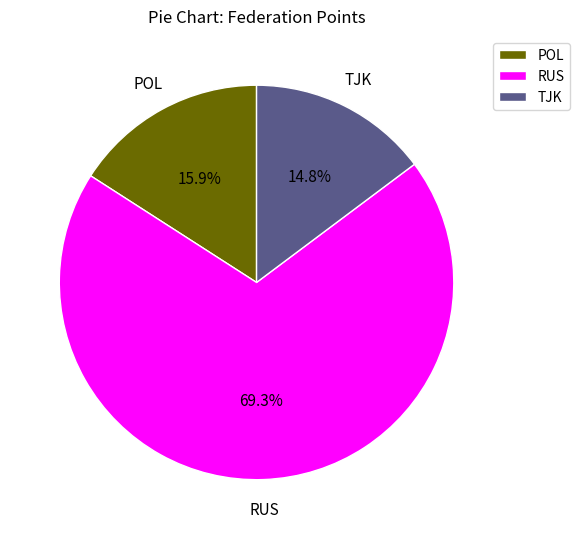

Which has a higher value, POL or TJK?

POL